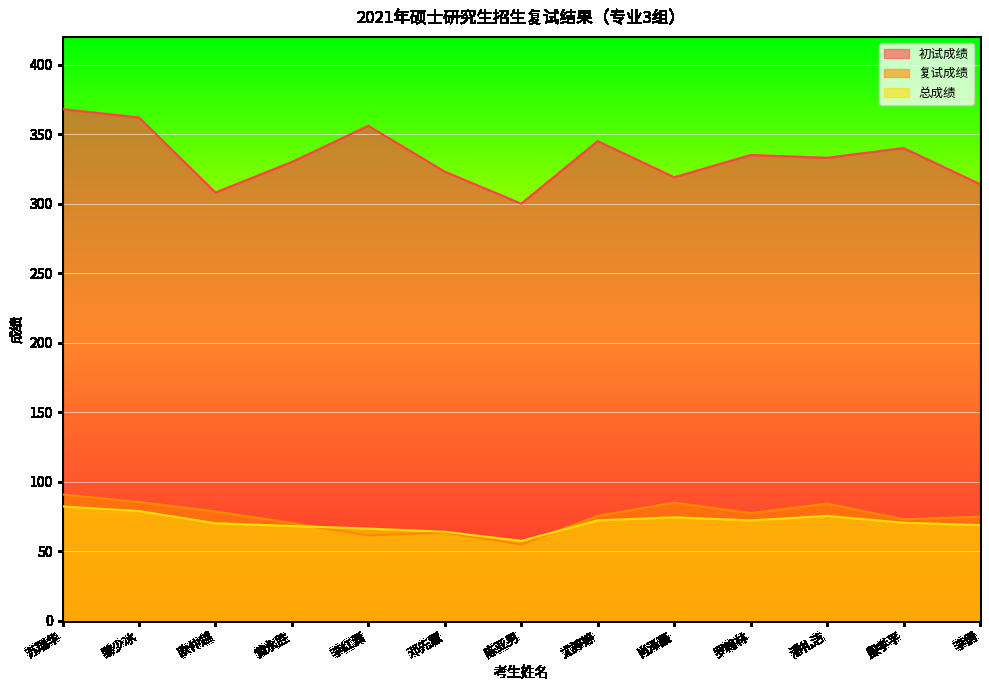

Reading left to right, what are all the values shown in this chart?

初试成绩: 368.0	362.0	308.0	330.0	356.0	323.0	300.0	345.0	319.0	335.0	333.0	340.0	314.0
复试成绩: 90.8	85.4	78.6	70.2	61.4	63.4	54.8	75.4	85.0	77.3	84.2	73.0	74.8
总成绩: 82.2	78.9	70.1	68.1	66.3	64.0	57.4	72.2	74.4	72.2	75.4	70.5	68.8